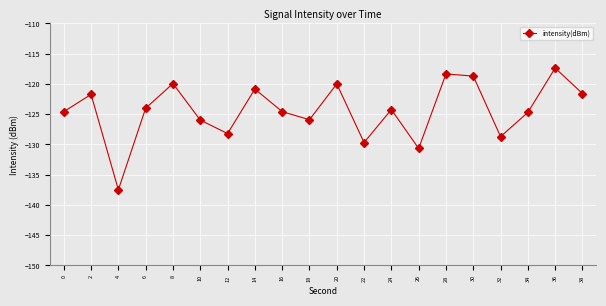

What is the smallest value displayed?

-137.5